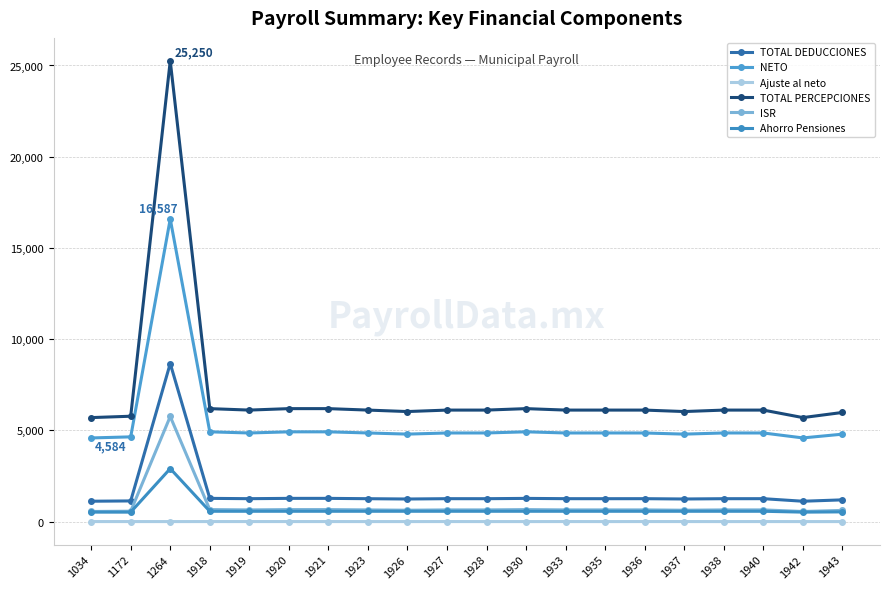

Is this an area chart (filled region under the line)?

No